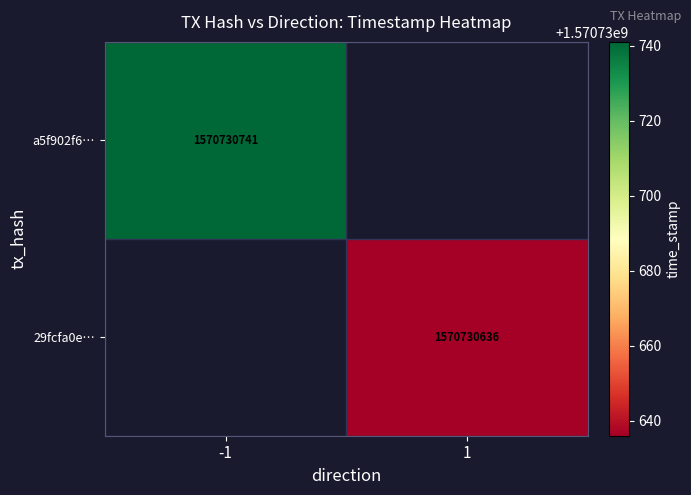

Reading left to right, transcribe all the data shown in this chart.

a5f902f648528fdcd59f58767127f91a6b15f31: -1	1570730741
29fcfa0e25c7813d4036419d2bc22b5c844f6a3: 1	1570730636